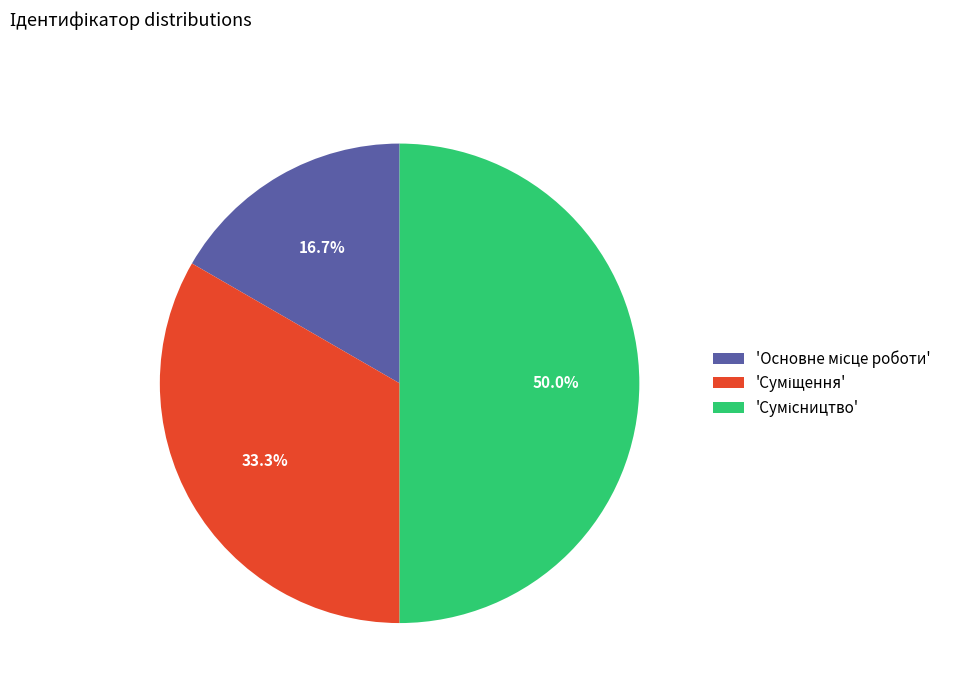

Which category has the smallest portion of the pie?

Основне місце роботи